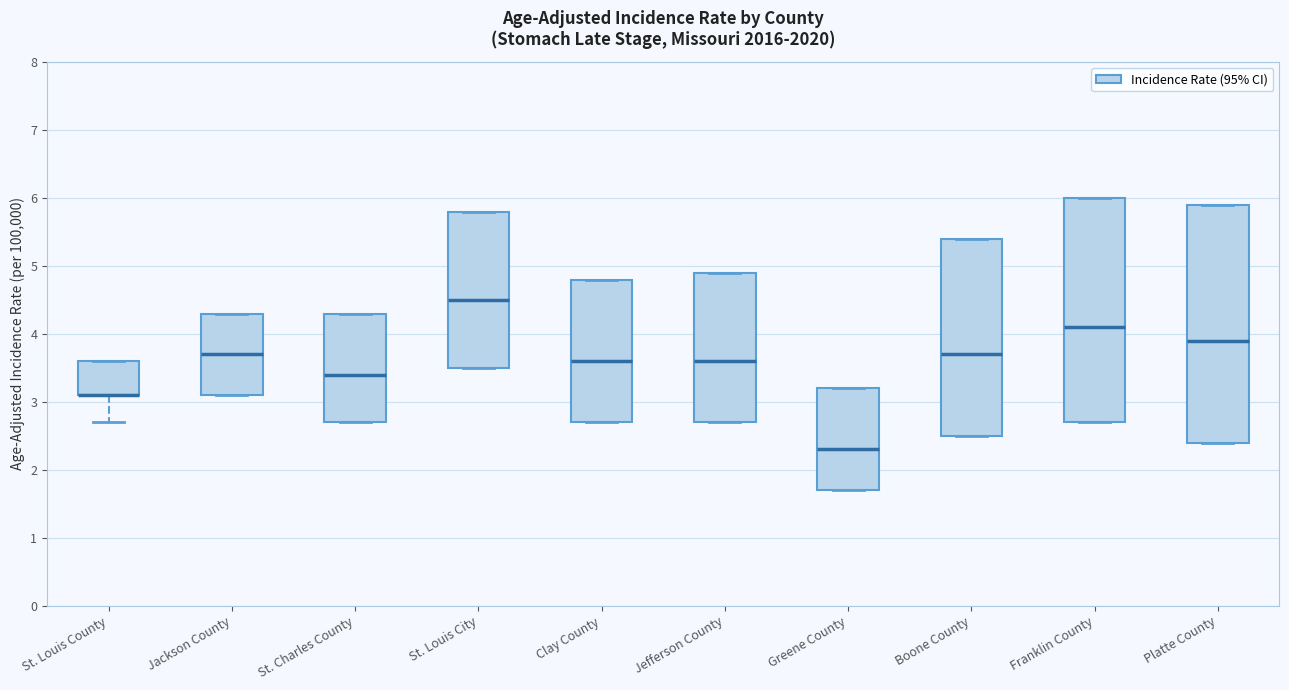

Comparing the boxes themselves (not the whiskers), which one is the tallest?

Platte County